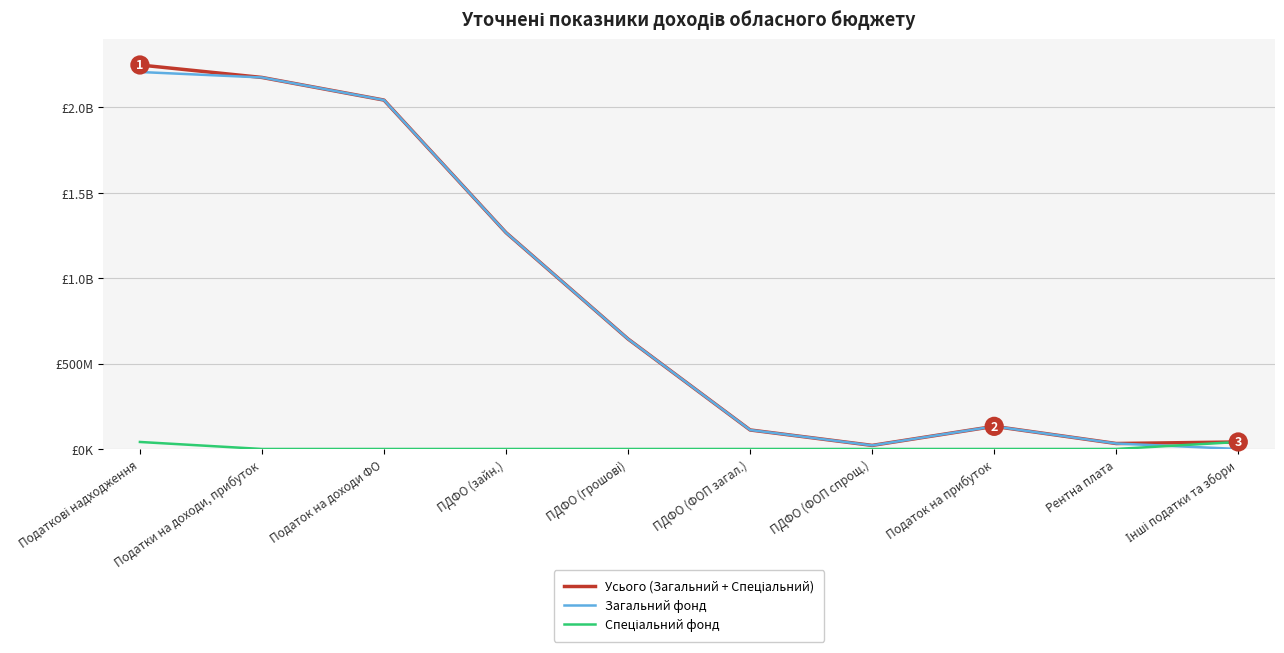

Is this an area chart (filled region under the line)?

No